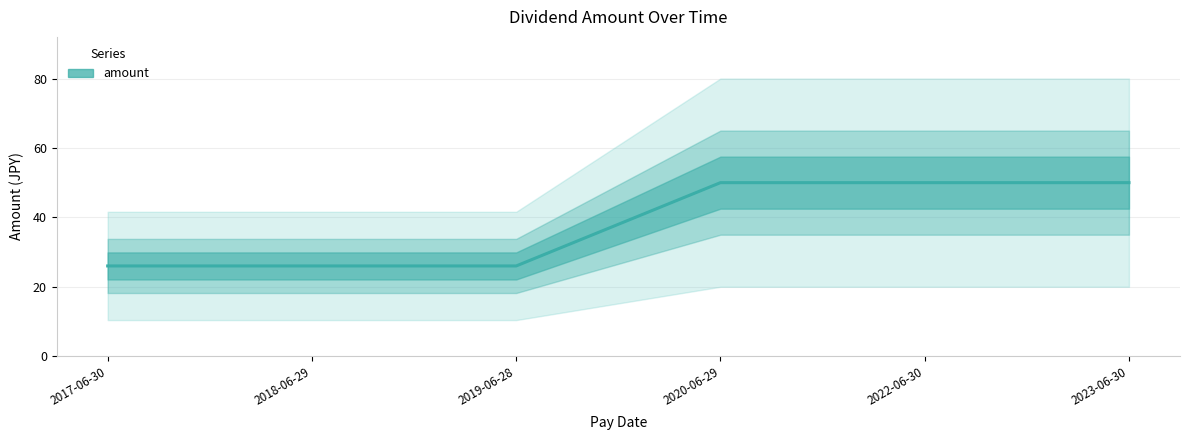

How many lines are shown in the chart?

1